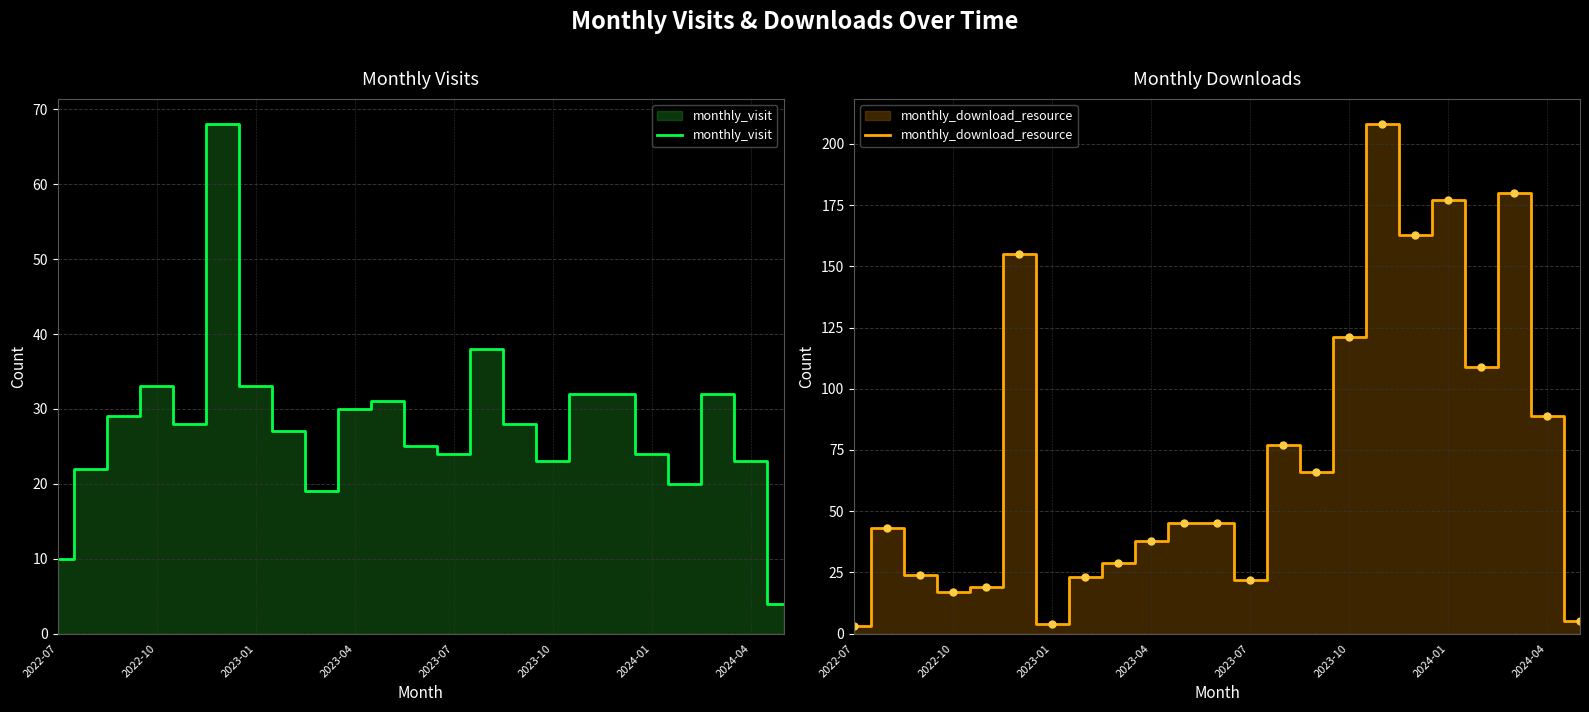

What is the minimum value for monthly_visit?

4